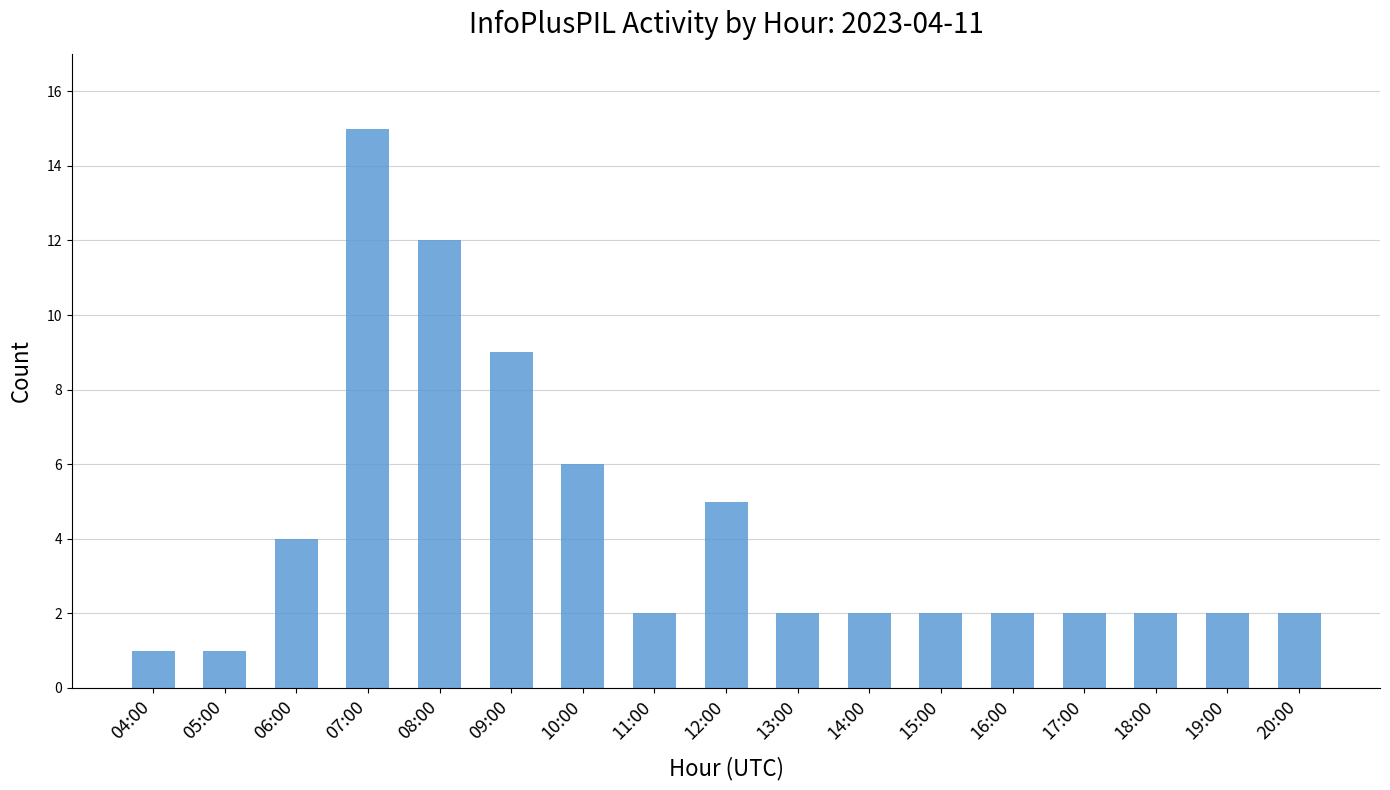

What is the label of the 4th bar from the left?

07:00